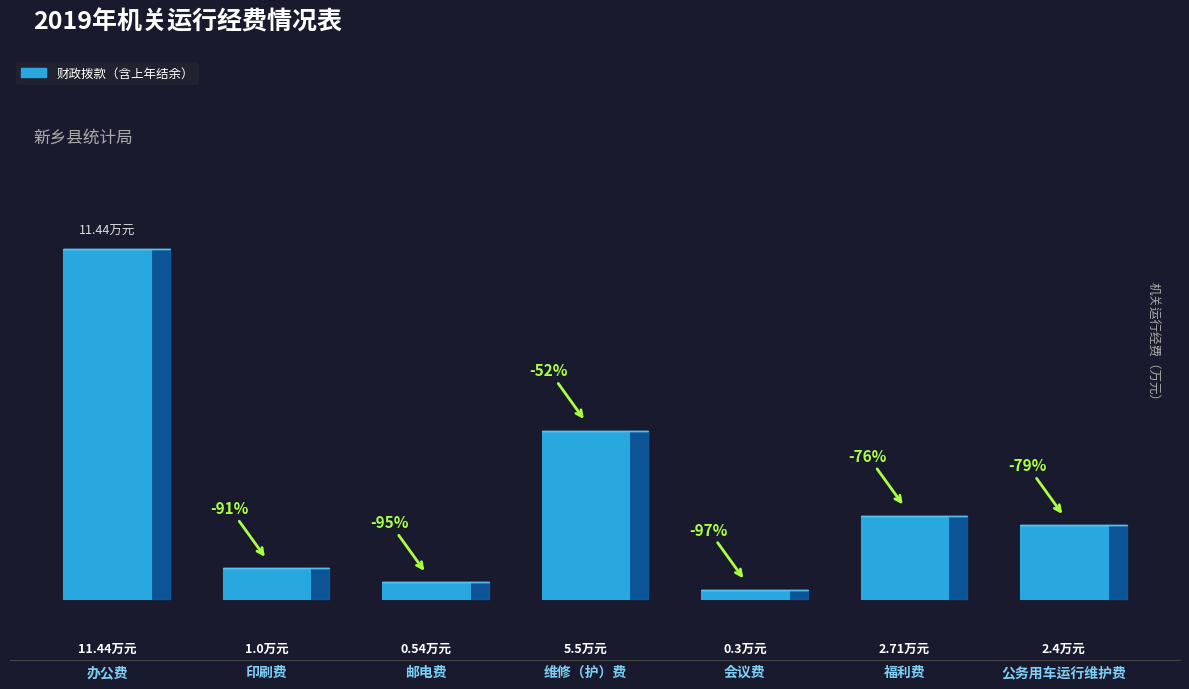

List the labels in order of value, smallest first.

会议费, 邮电费, 印刷费, 公务用车运行维护费, 福利费, 维修（护）费, 办公费